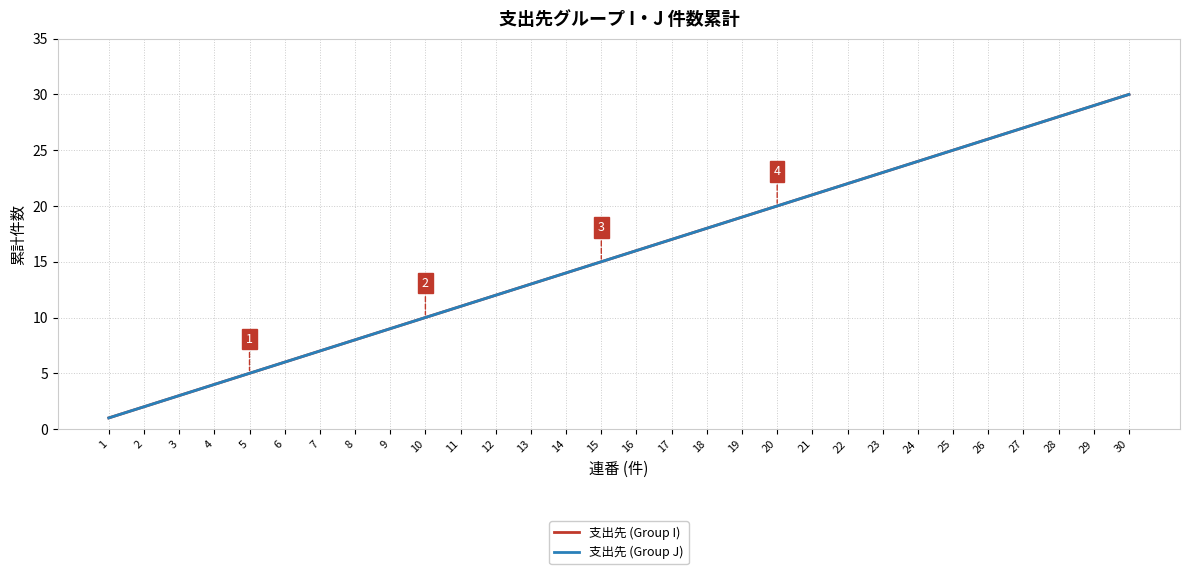

The 支出先 (Group J) series shows 21 at 30. True or false?

False